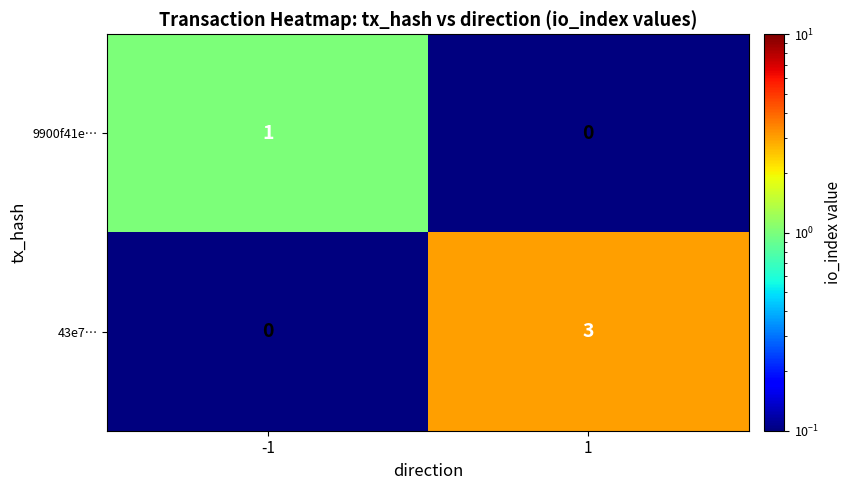

The value of 43e7… at -1 is 0. True or false?

True